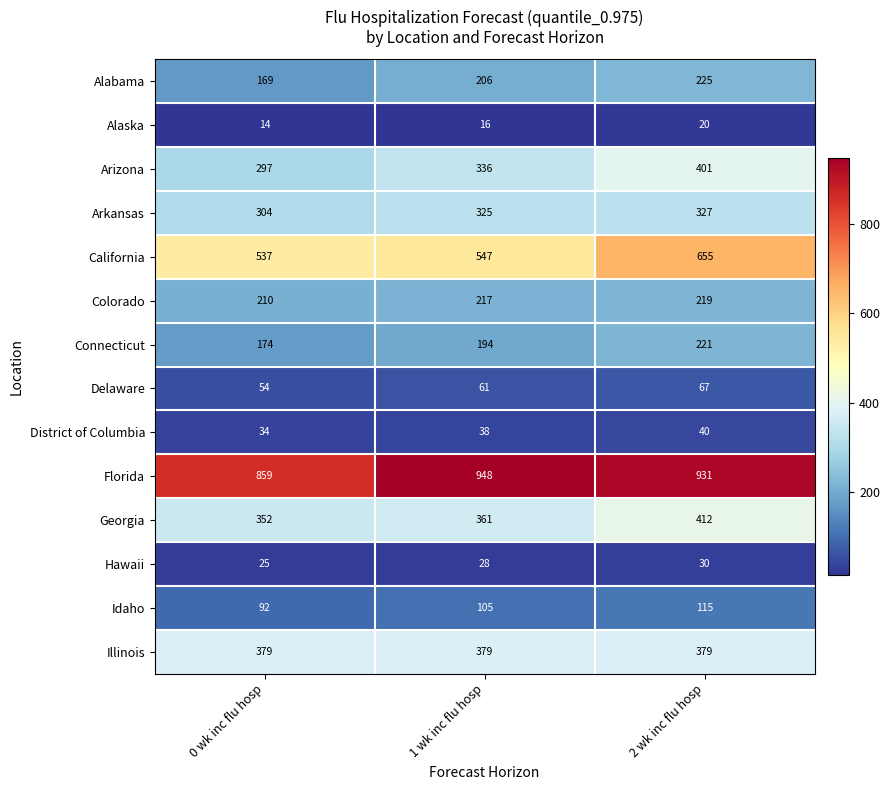

Which category has the lowest value across all series?

0 wk inc flu hosp